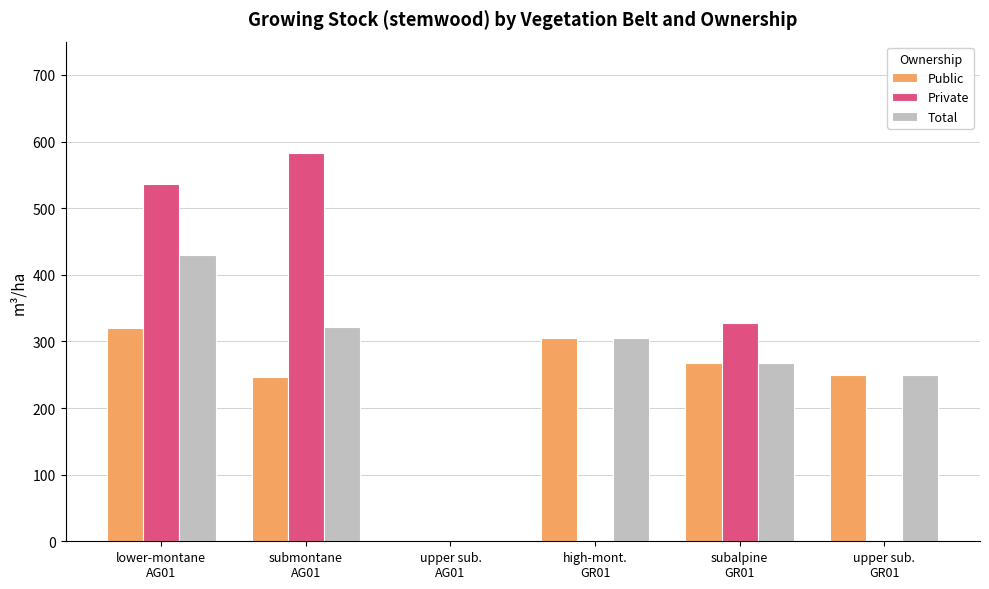

What is the maximum value for Private?

582.5